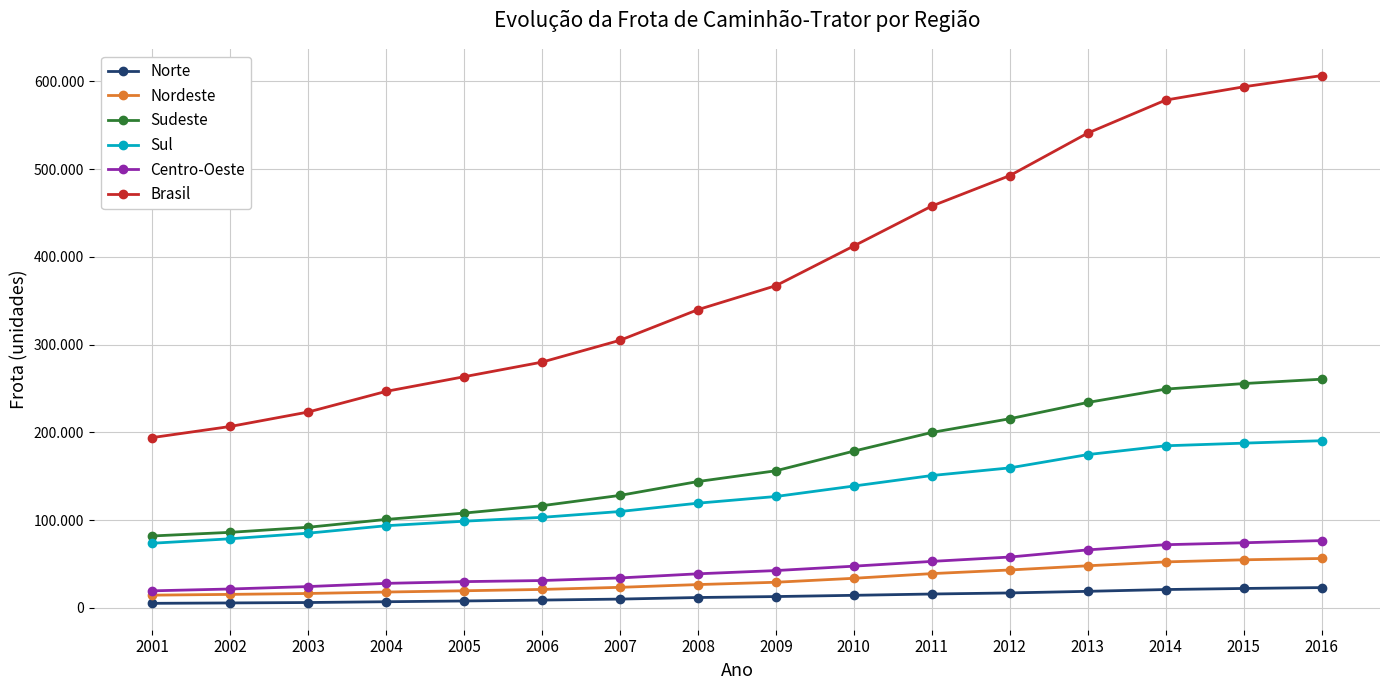

True or false: Norte has a value of 14365 at 2007.

False